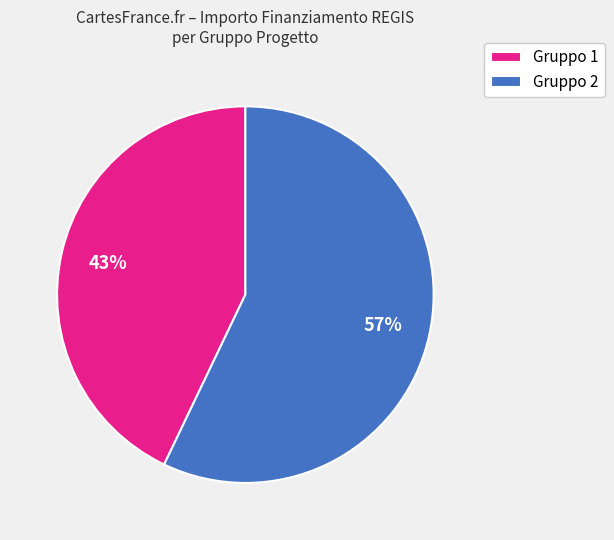

Which category has the biggest portion of the pie?

Gruppo 2